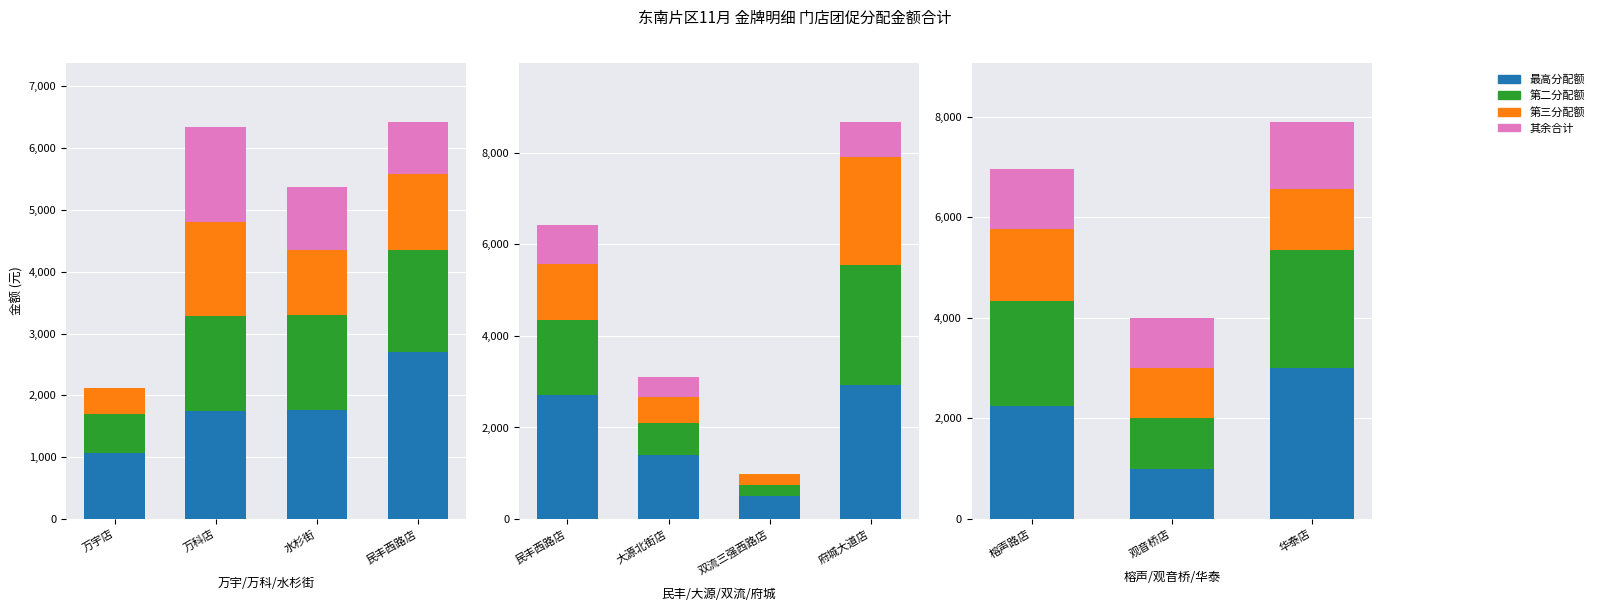

Read the 第三分配额 value at 民丰西路店.

1223.9